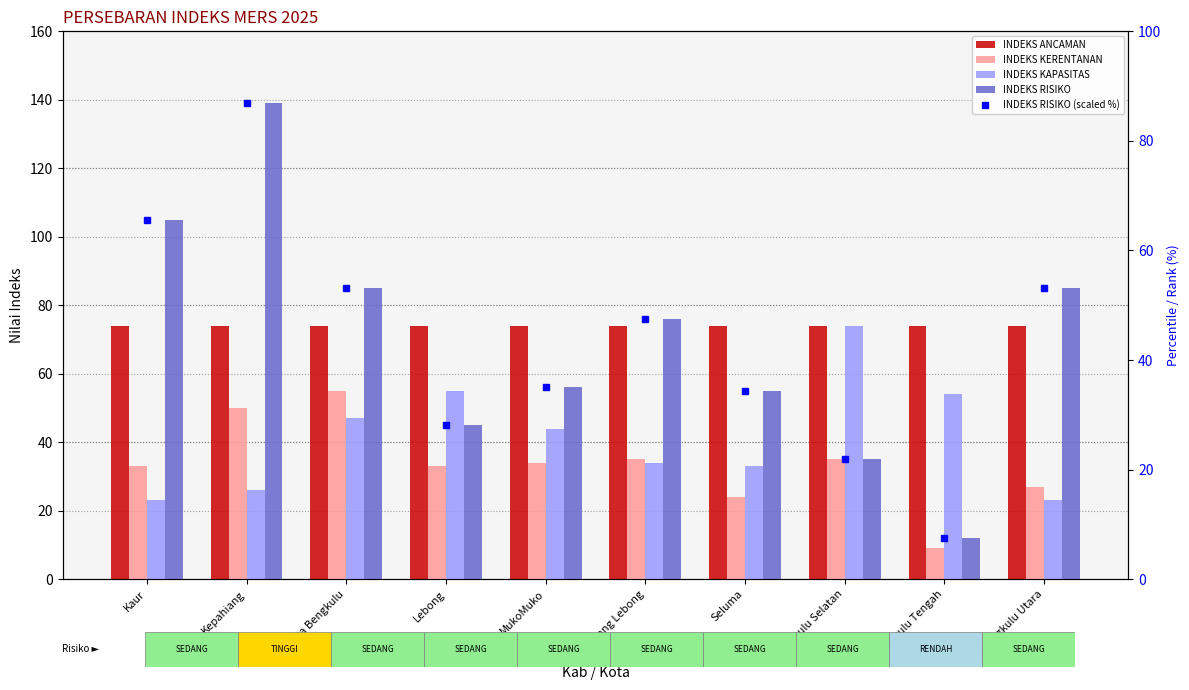

What is the lowest value of the INDEKS RISIKO (scaled %) series?

7.5